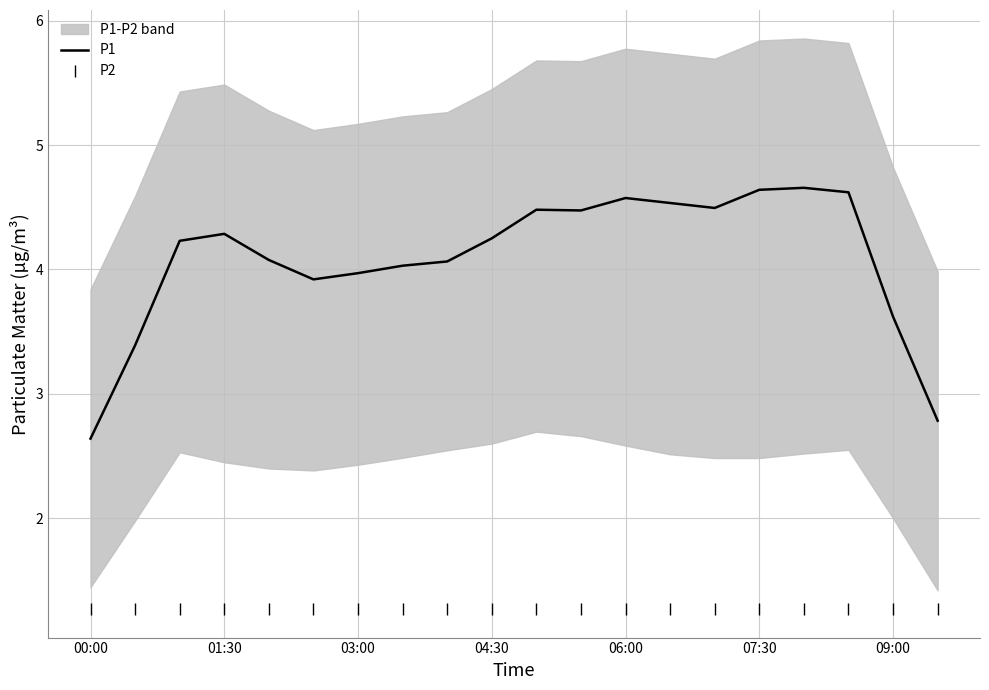

What is the greatest value displayed?

4.7